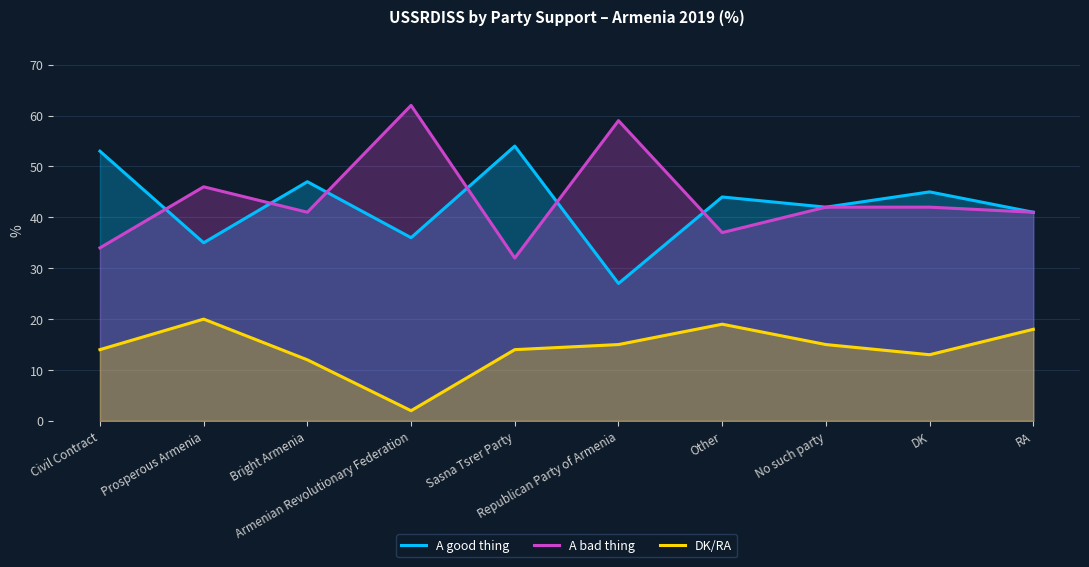

Between Bright Armenia and No such party, which is larger?

Bright Armenia